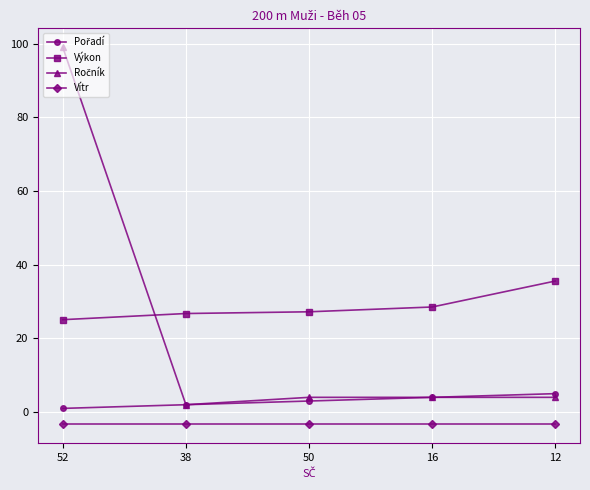

What is the value of the Vítr point at the 2nd from the left?

-3.3